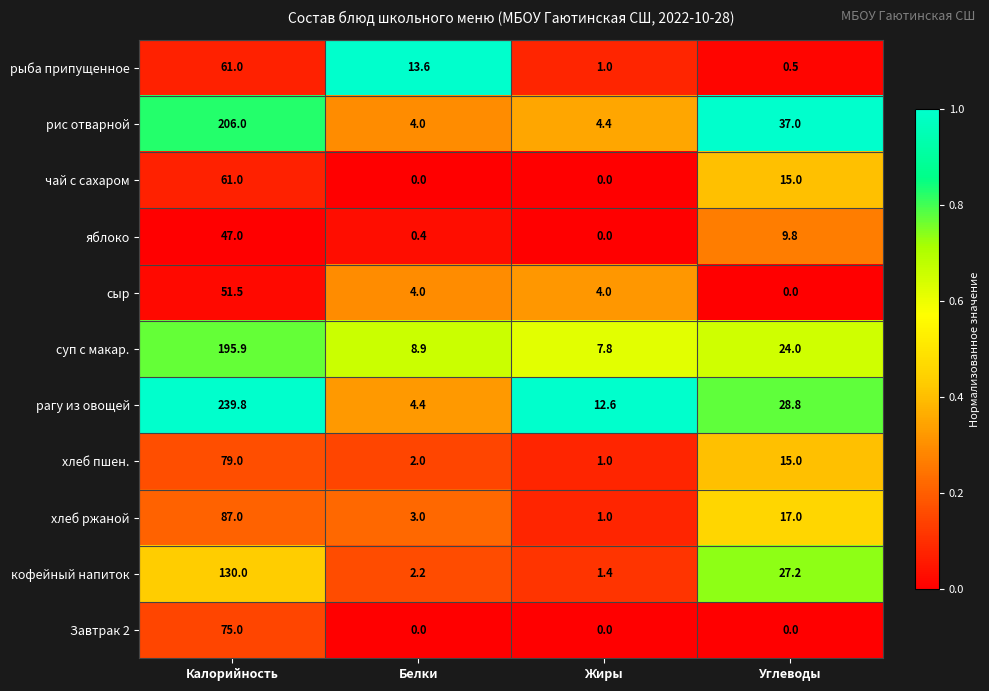

At which label does рис отварной first exceed 37?

Калорийность